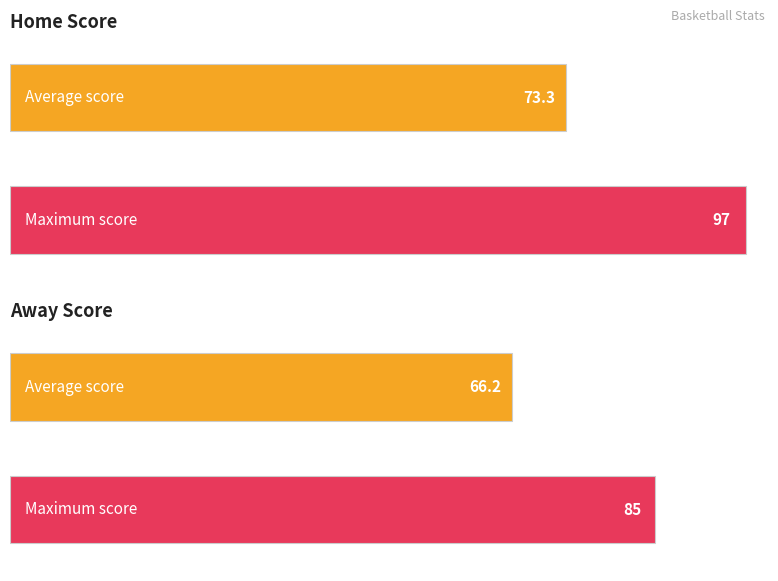

Rank the series by their average value, from highest to lowest.

Home Score, Away Score